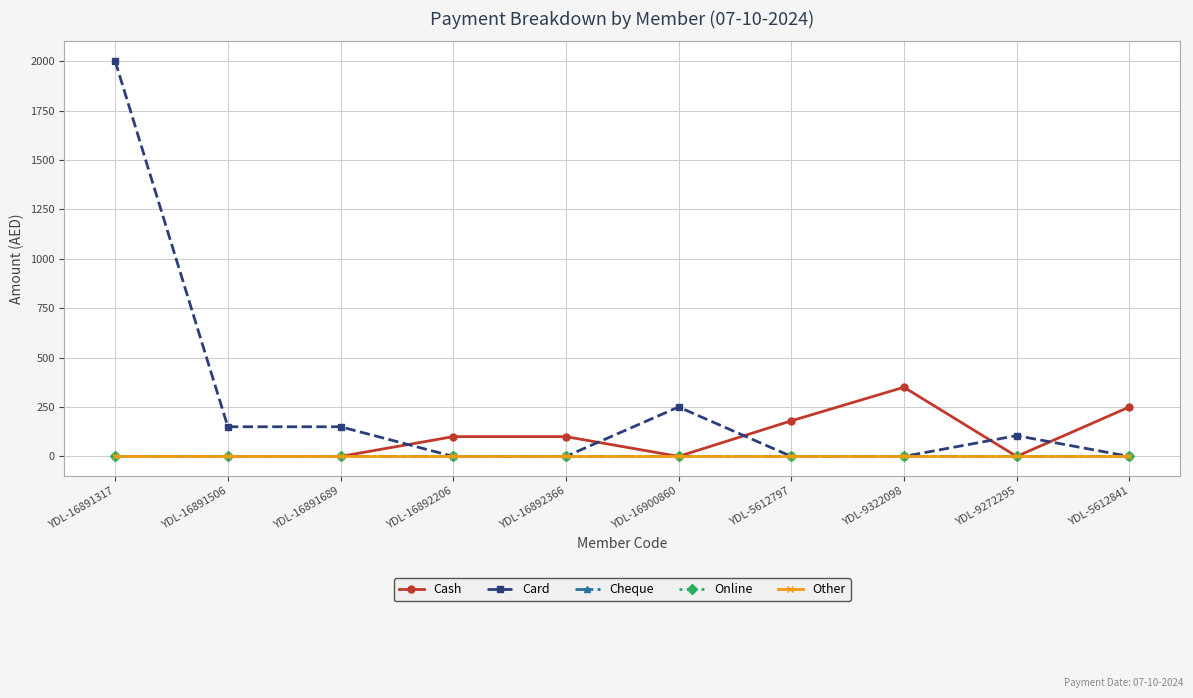

Is it true that Other equals 0 at YDL-9322098?

True